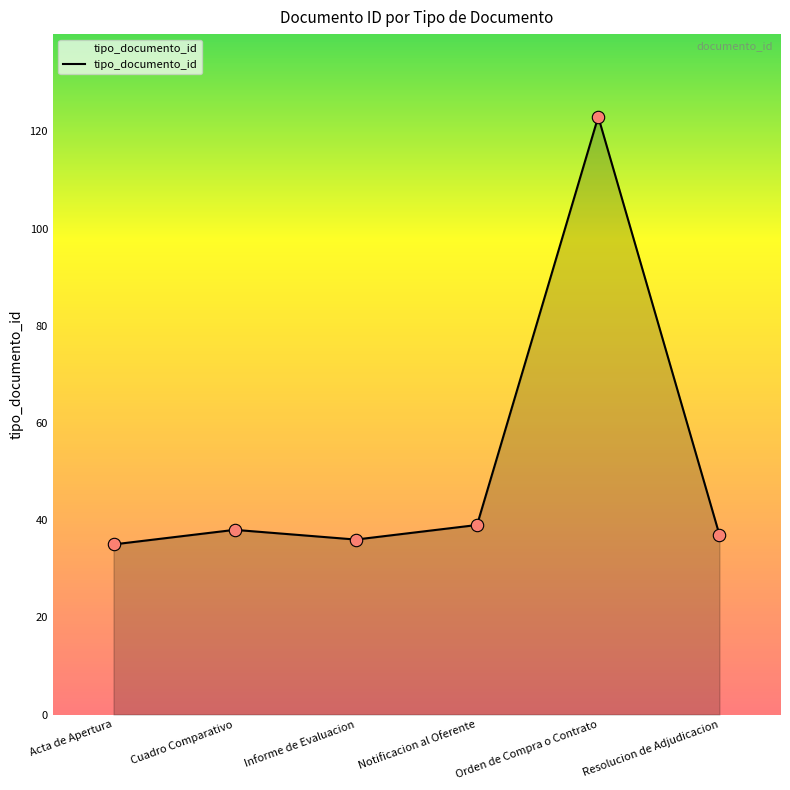

Between Acta de Apertura and Orden de Compra o Contrato, which is larger?

Orden de Compra o Contrato